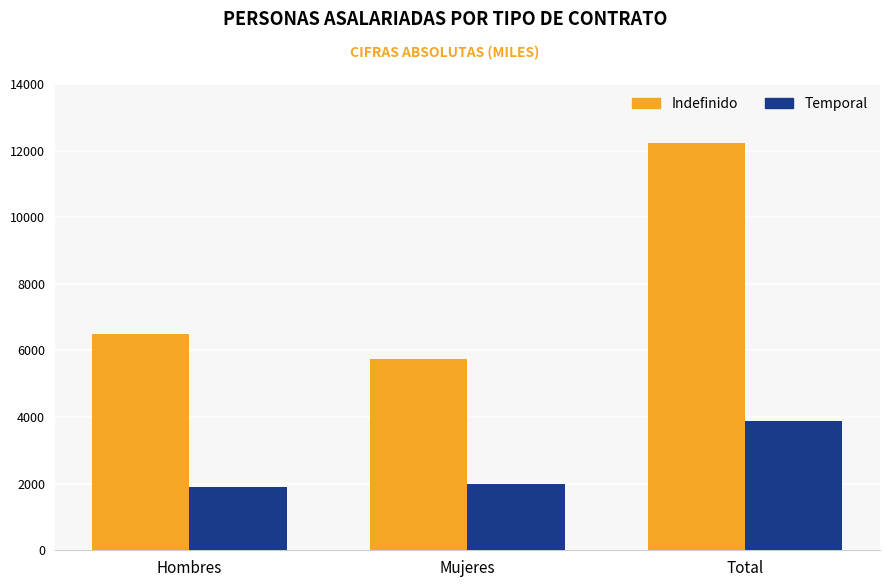

Which series has the largest total across all categories?

Indefinido